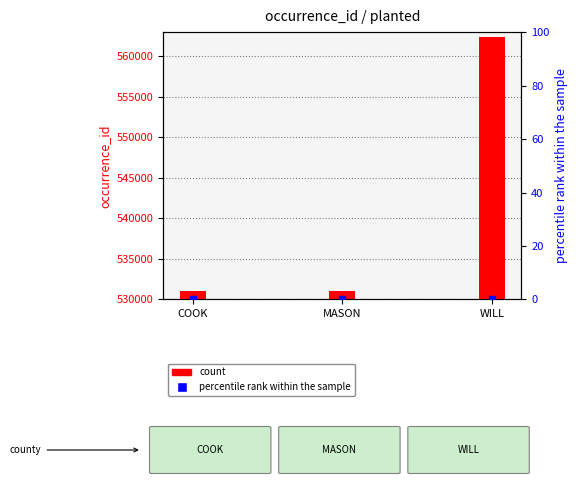

Is the value of count at COOK greater than the value of percentile rank within the sample at WILL?

Yes